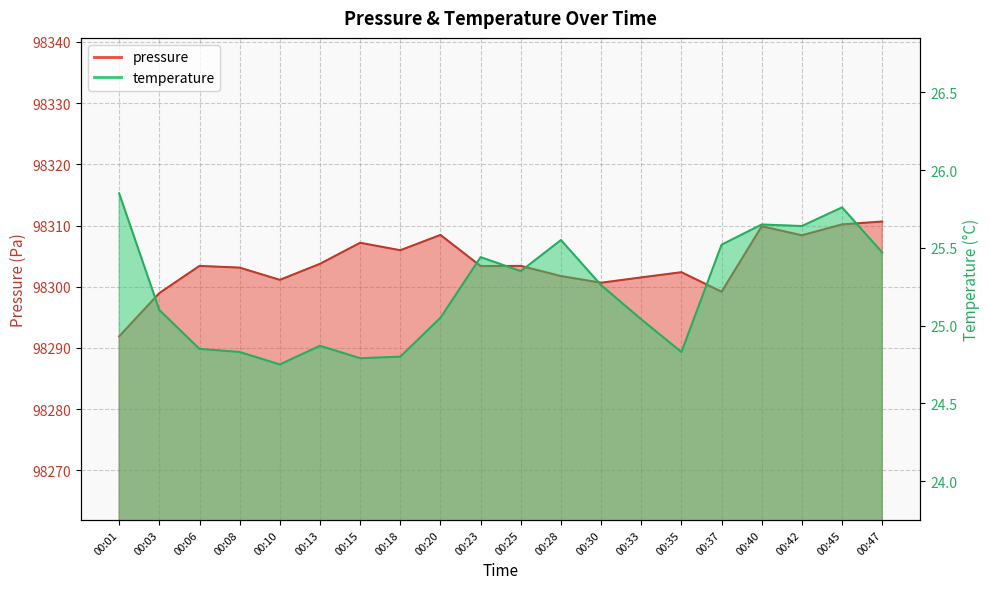

How many lines are shown in the chart?

2